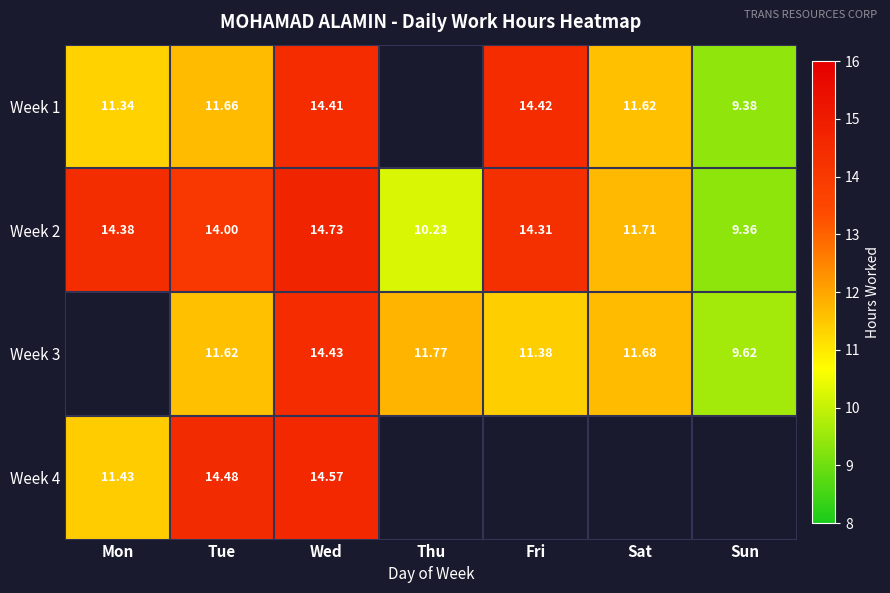

At which category is the sum across all series the highest?

Wed